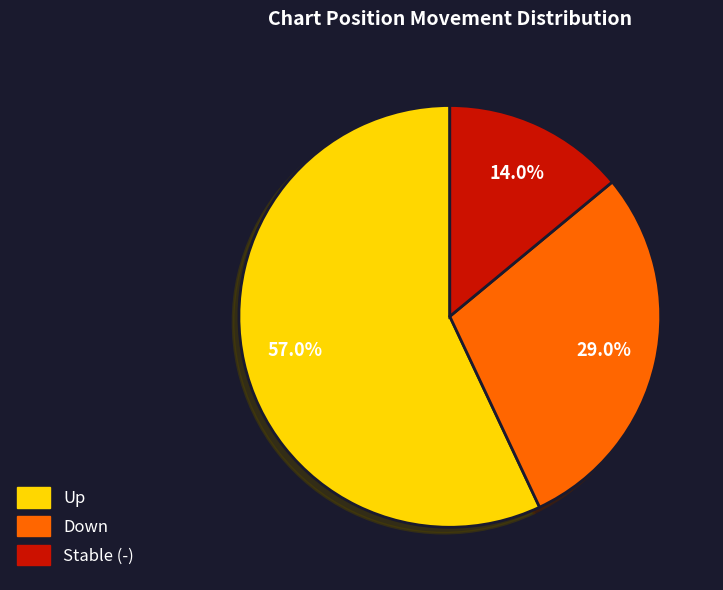

Rank the categories by value from highest to lowest.

Up, Down, Stable (-)